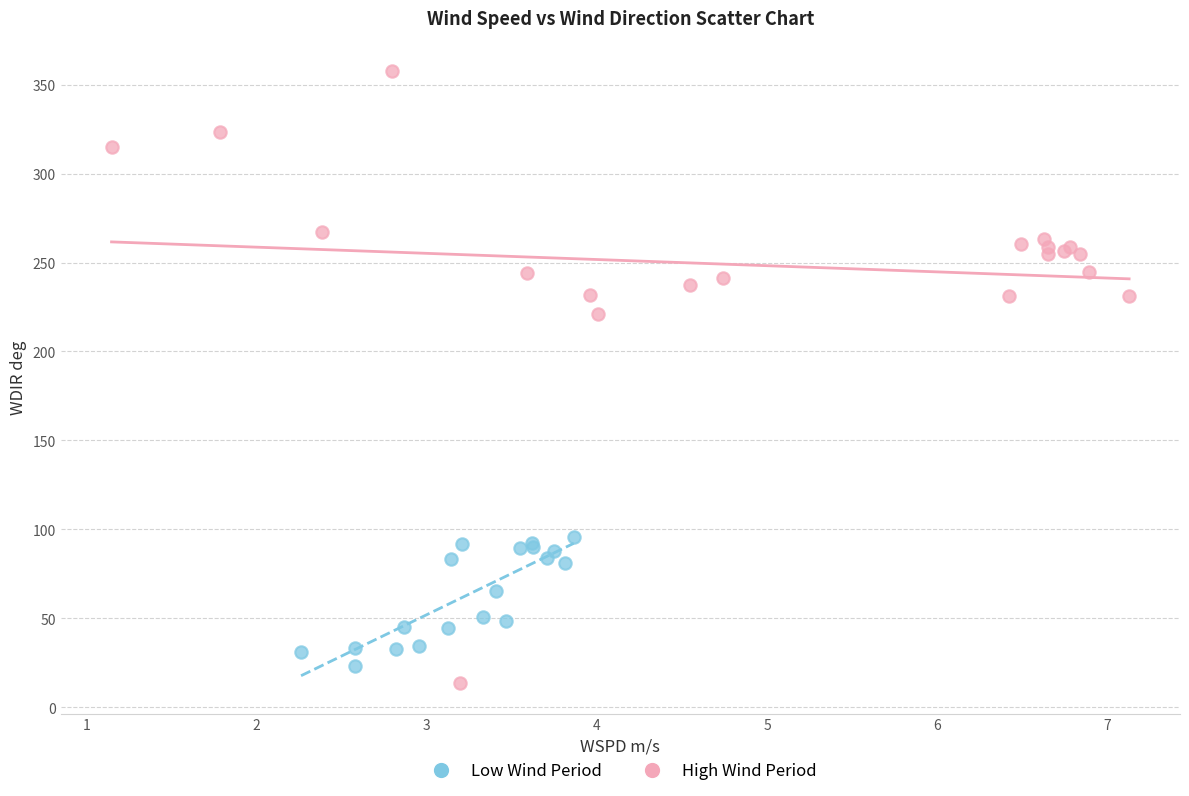

Which series has the widest spread of Y values?

High Wind Period